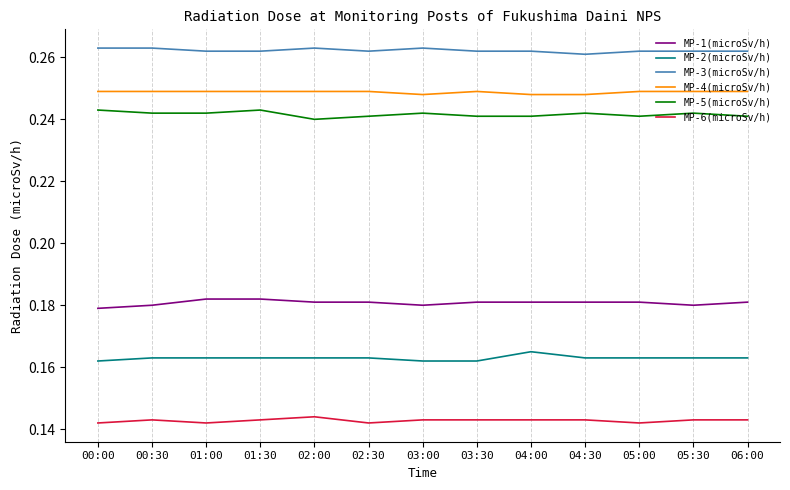

What position from the right is 00:00?

13